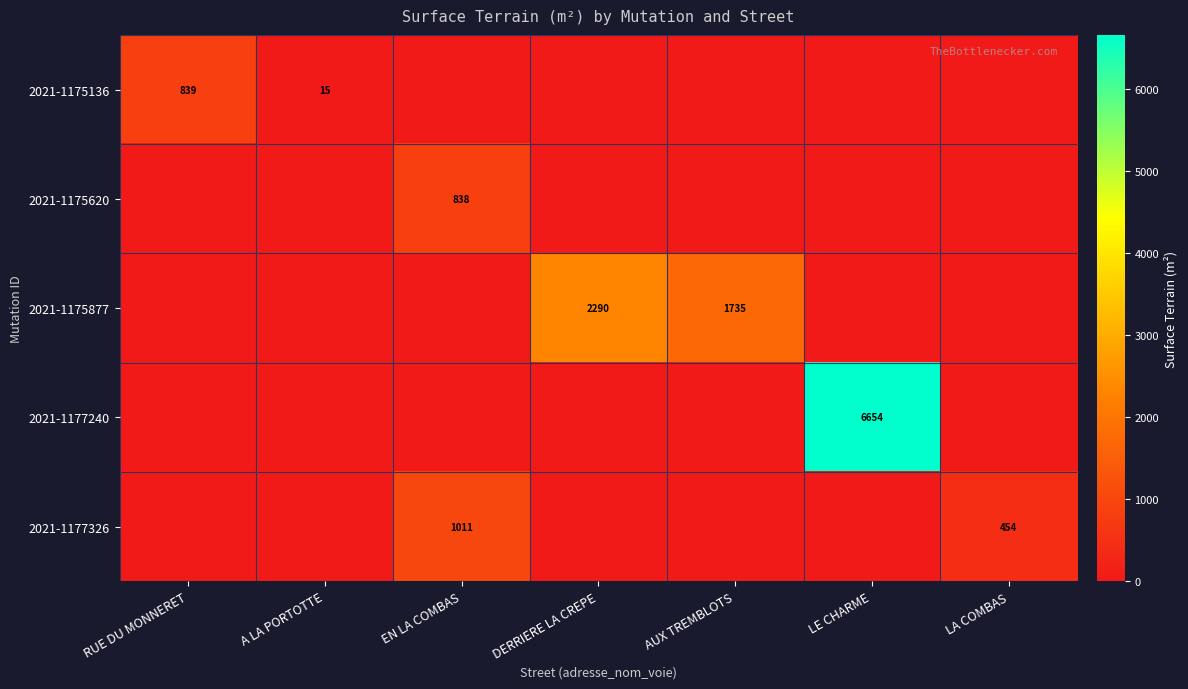

Count the number of data series in this chart.

5